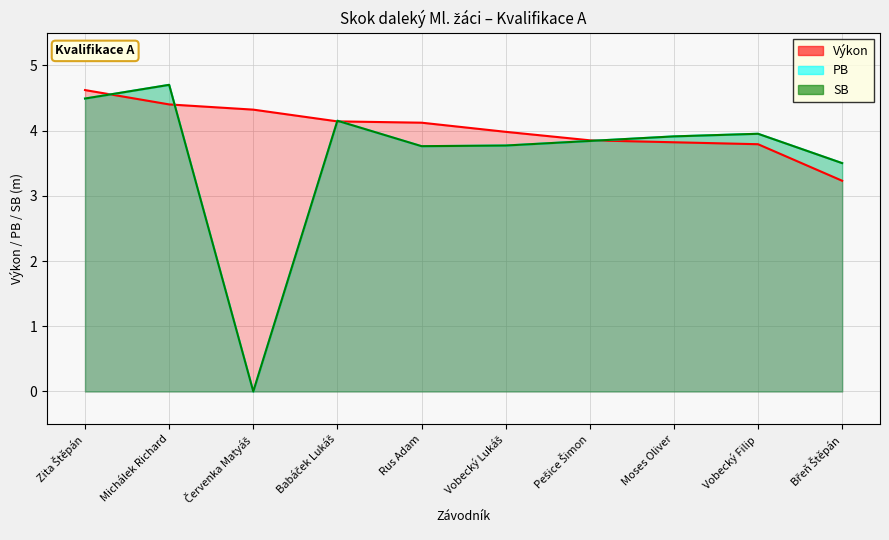

Count the number of data series in this chart.

3